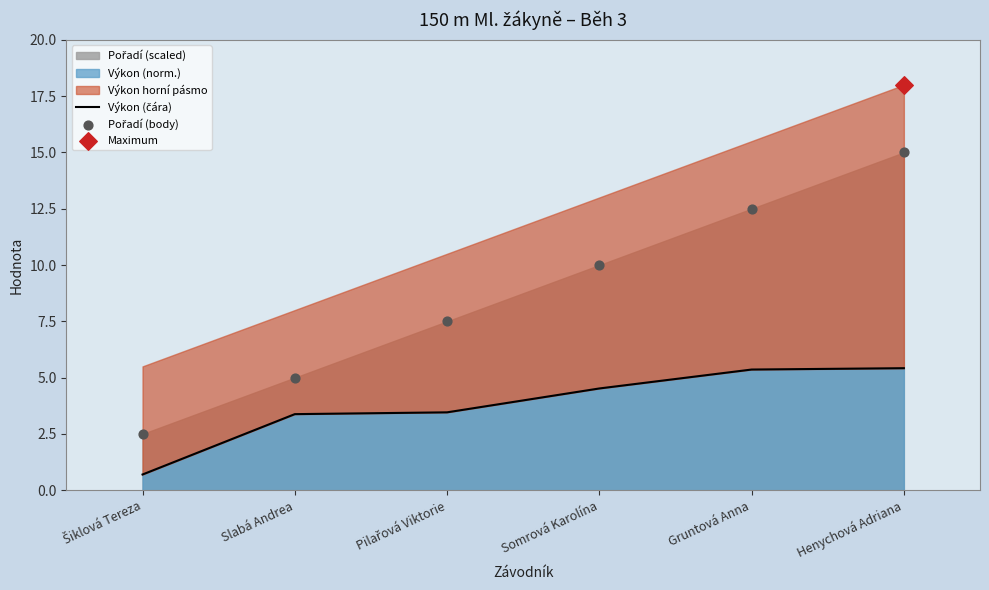

Which series reaches the minimum Y coordinate?

Výkon (čára)